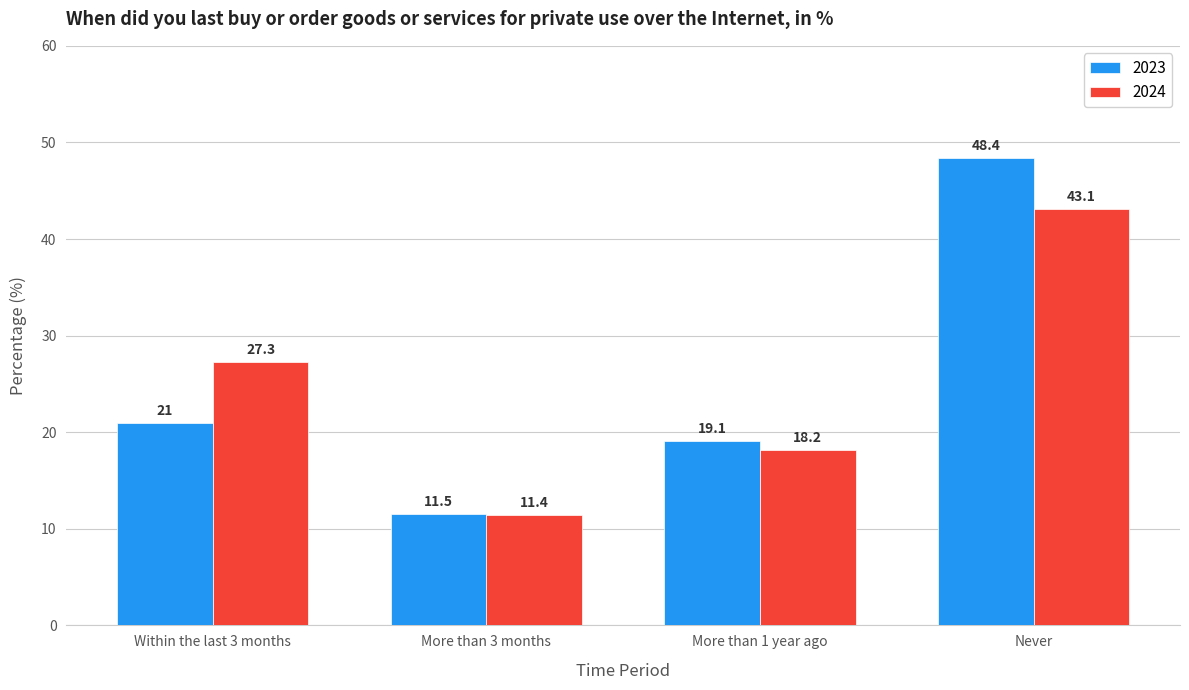

Reading left to right, extract all data points from this chart.

2023: Within the last 3 months=21.0	More than 3 months=11.5	More than 1 year ago=19.1	Never=48.4
2024: Within the last 3 months=27.3	More than 3 months=11.4	More than 1 year ago=18.2	Never=43.1